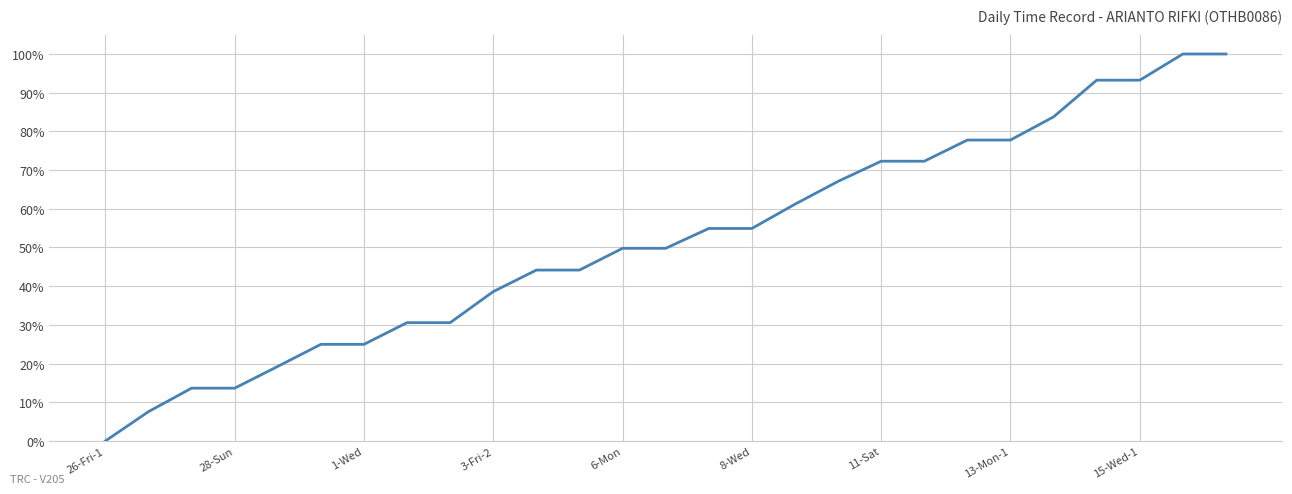

What is the difference between the second highest and second lowest values?

0.9